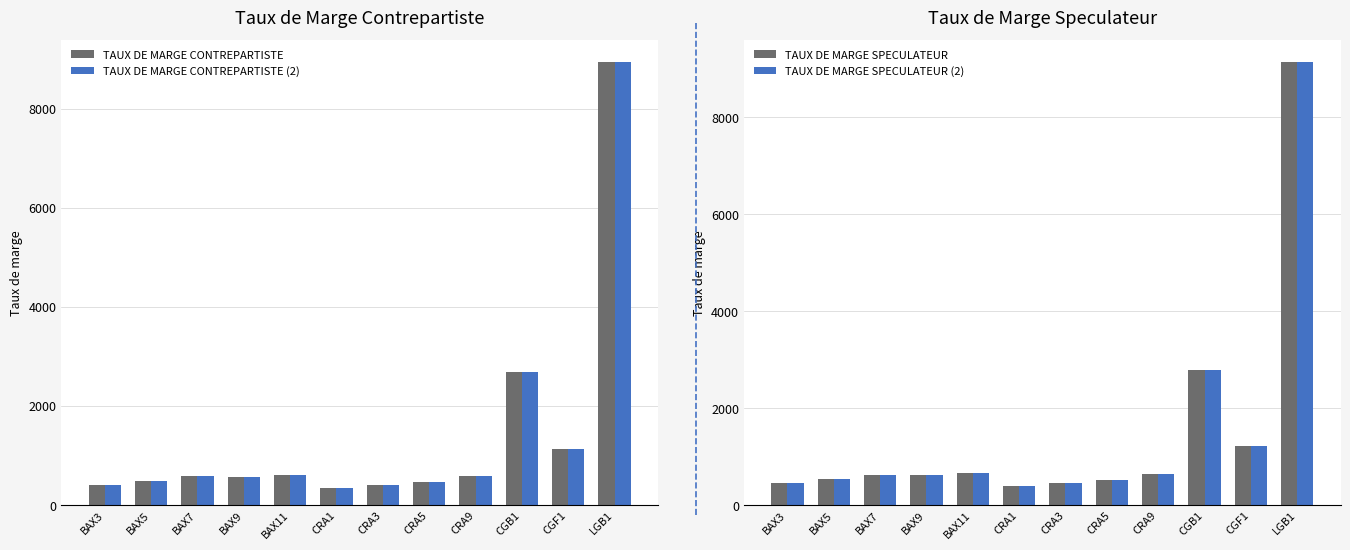

Is the value of TAUX DE MARGE SPECULATEUR at CRA9 greater than the value of TAUX DE MARGE CONTREPARTISTE at BAX7?

Yes